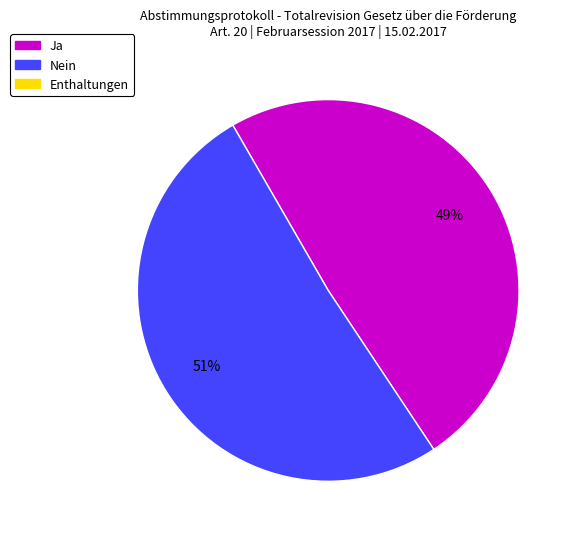

Is there any slice that represents more than half of the pie?

Yes